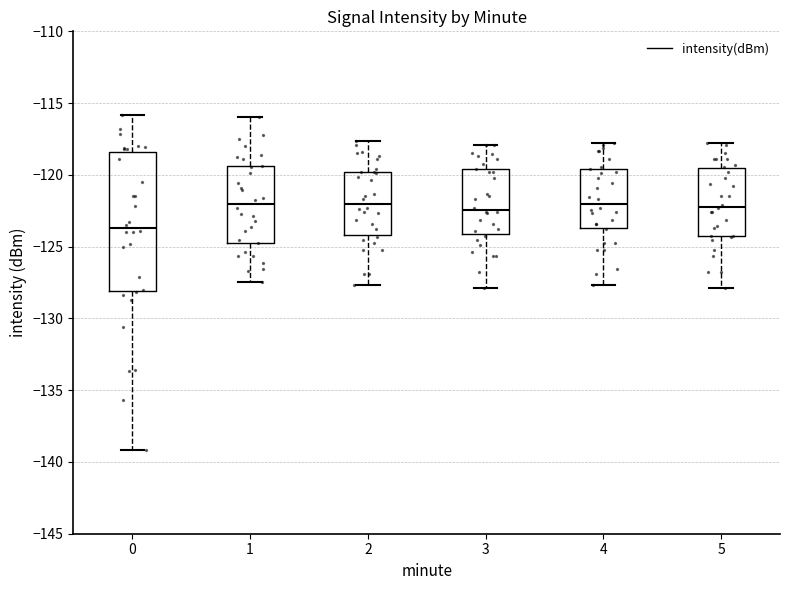

Which box is the tallest, from its lower edge to its upper edge?

0